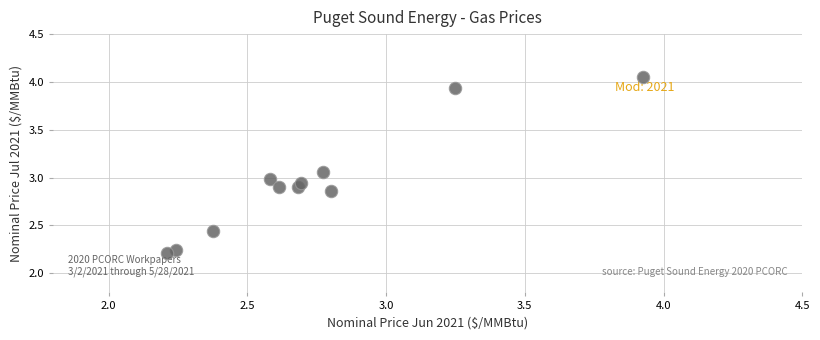

What is the average X value?

2.7